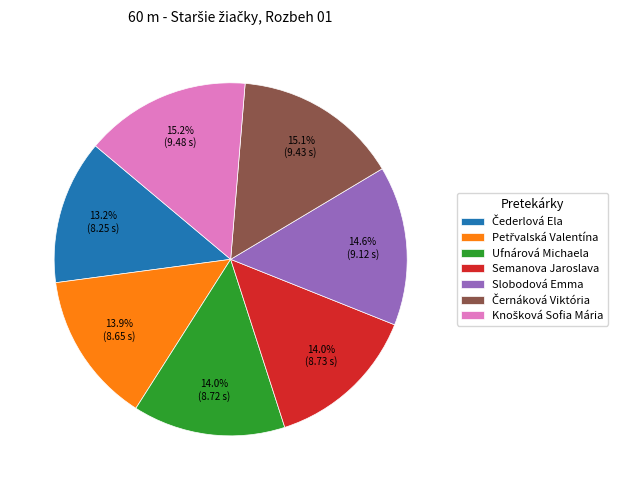

How much of the chart is everything except Slobodová Emma?

85.4%